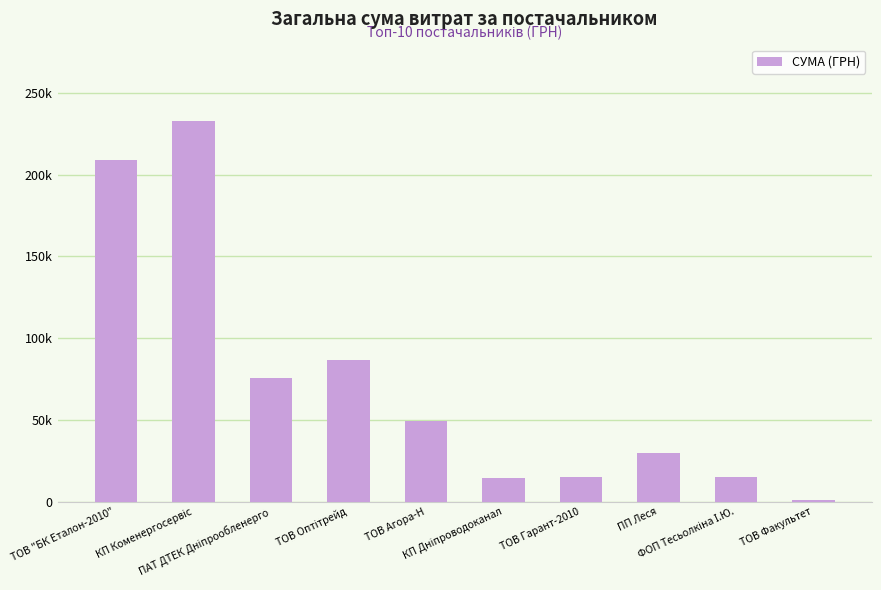

What is the value of the 7th bar from the left?

15039.4